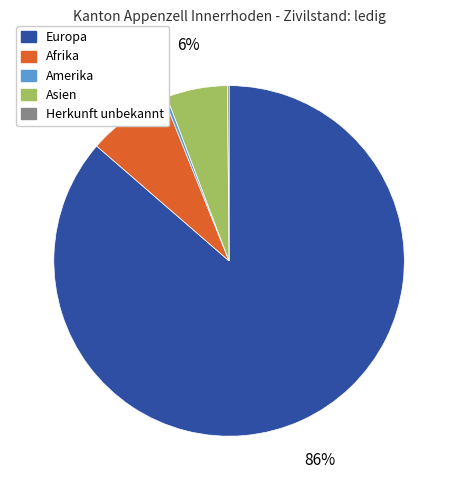

What is the largest slice in the pie chart?

Europa